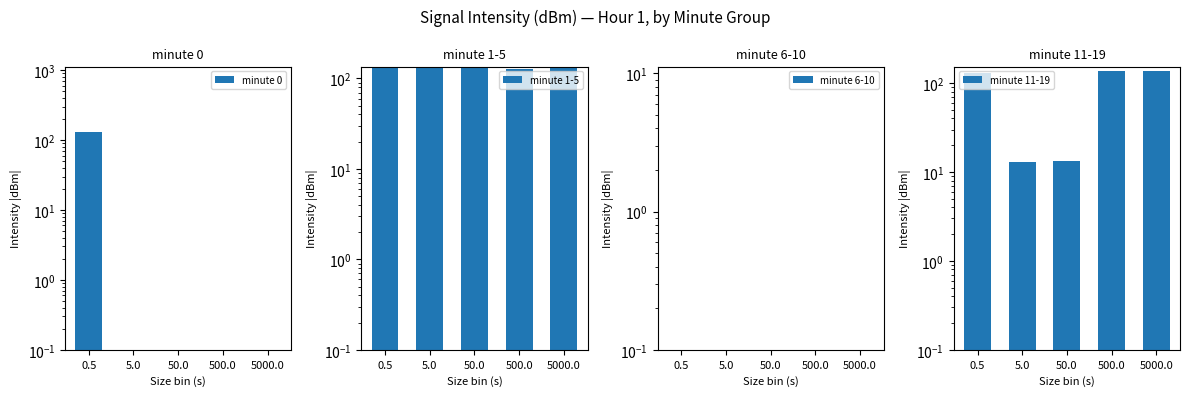

Which series has the largest range (max minus min)?

minute 0